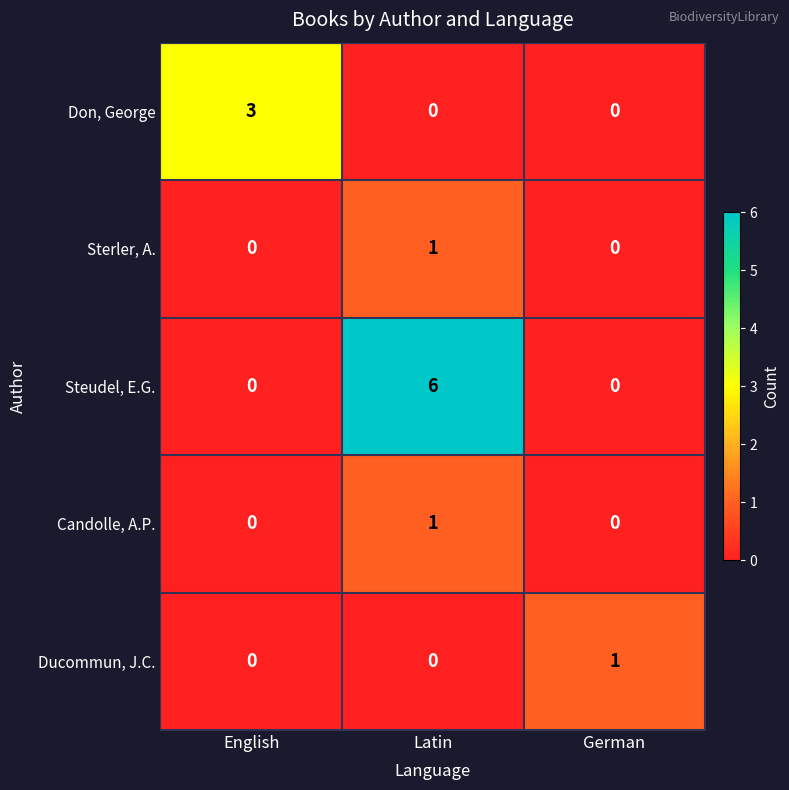

How many distinct data groups are displayed?

5